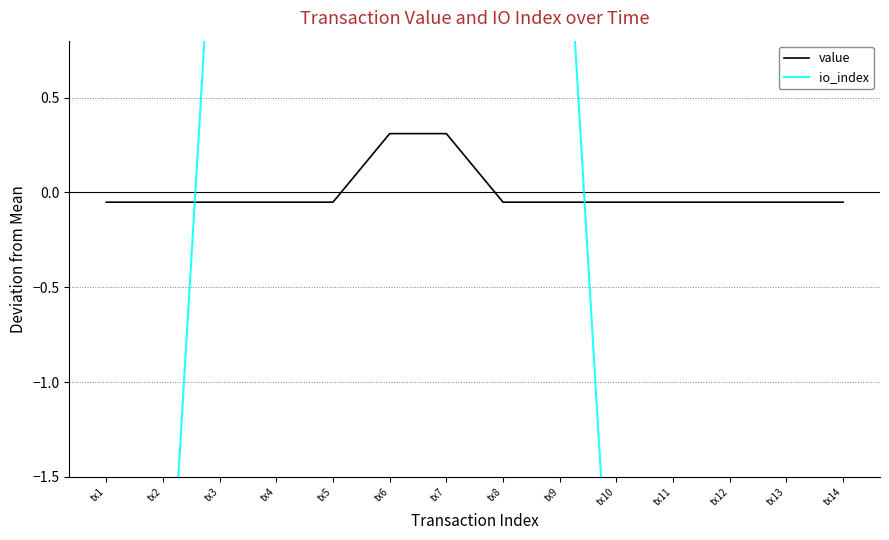

What is the approximate value of value at tx13?

-0.1